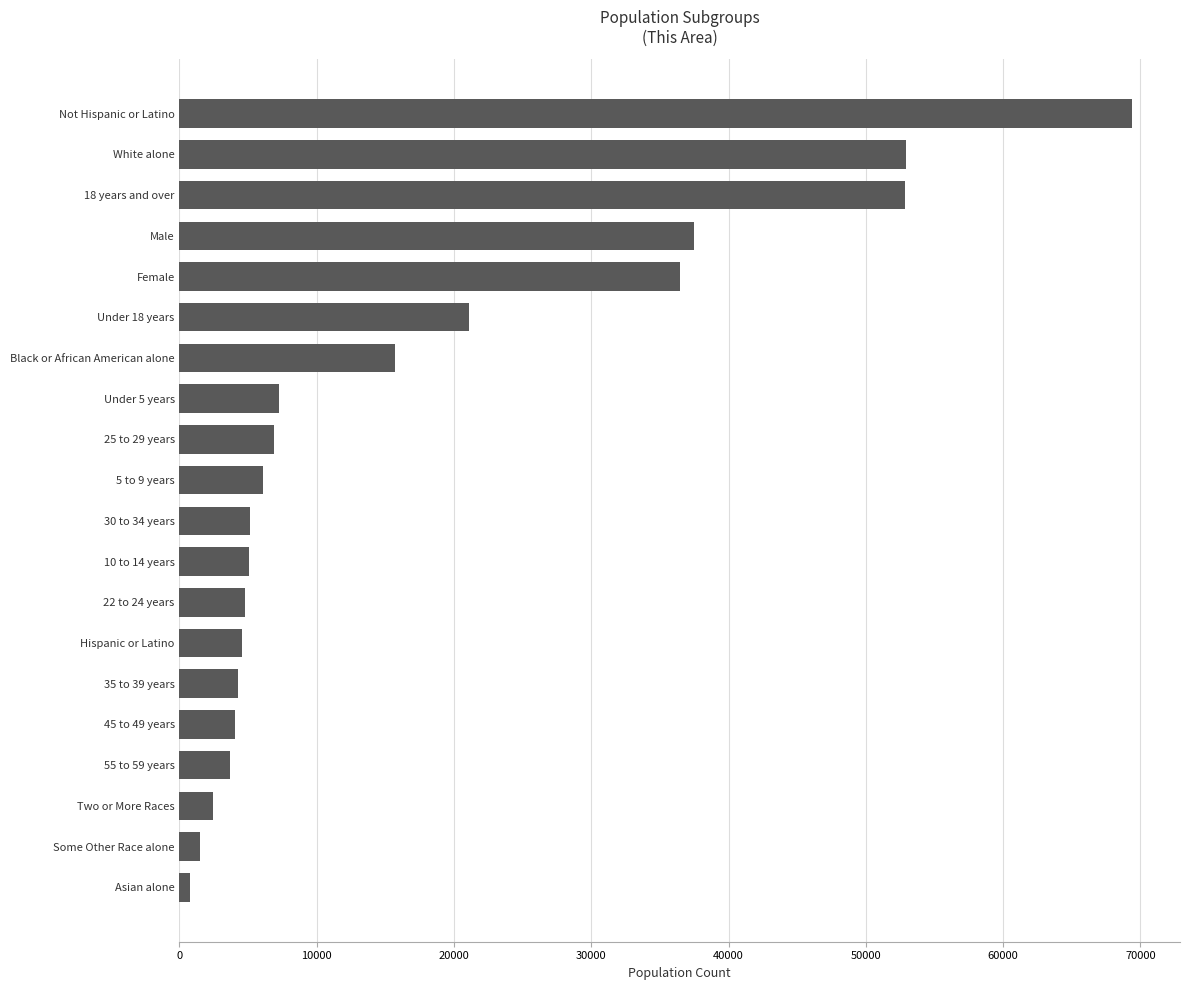

Count the number of categories in the chart.

20